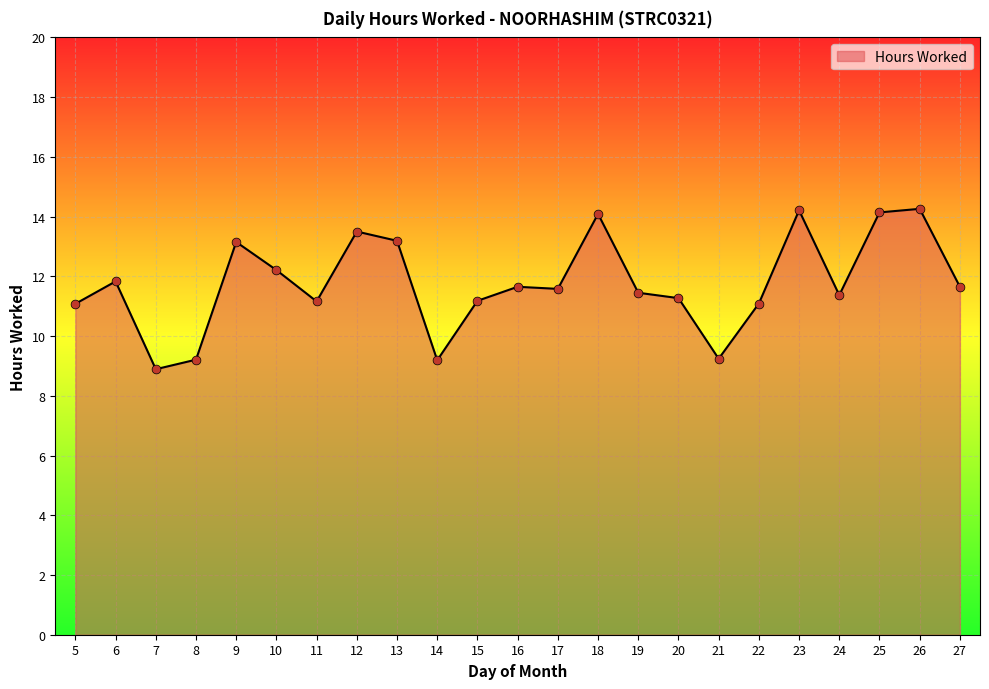

What is the ratio of the value at 8 to the value at 11?

0.8